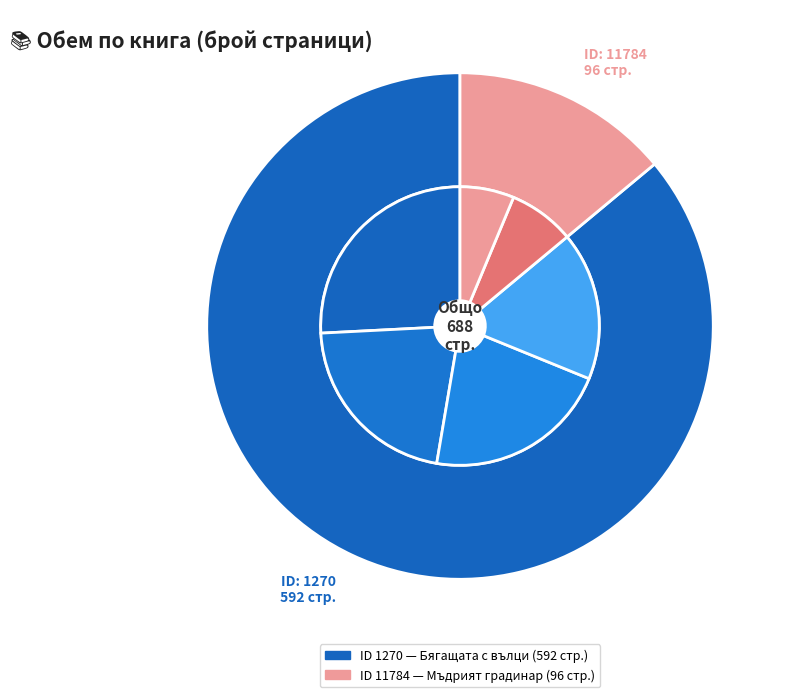

Rank the categories by value from lowest to highest.

11784, 1270